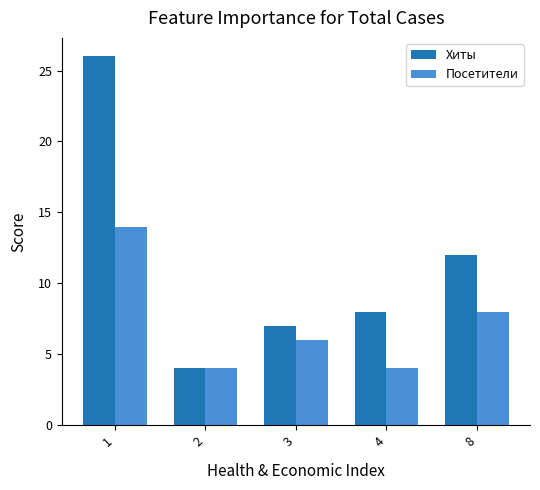

Is the value of Хиты at 8 greater than the value of Посетители at 1?

No